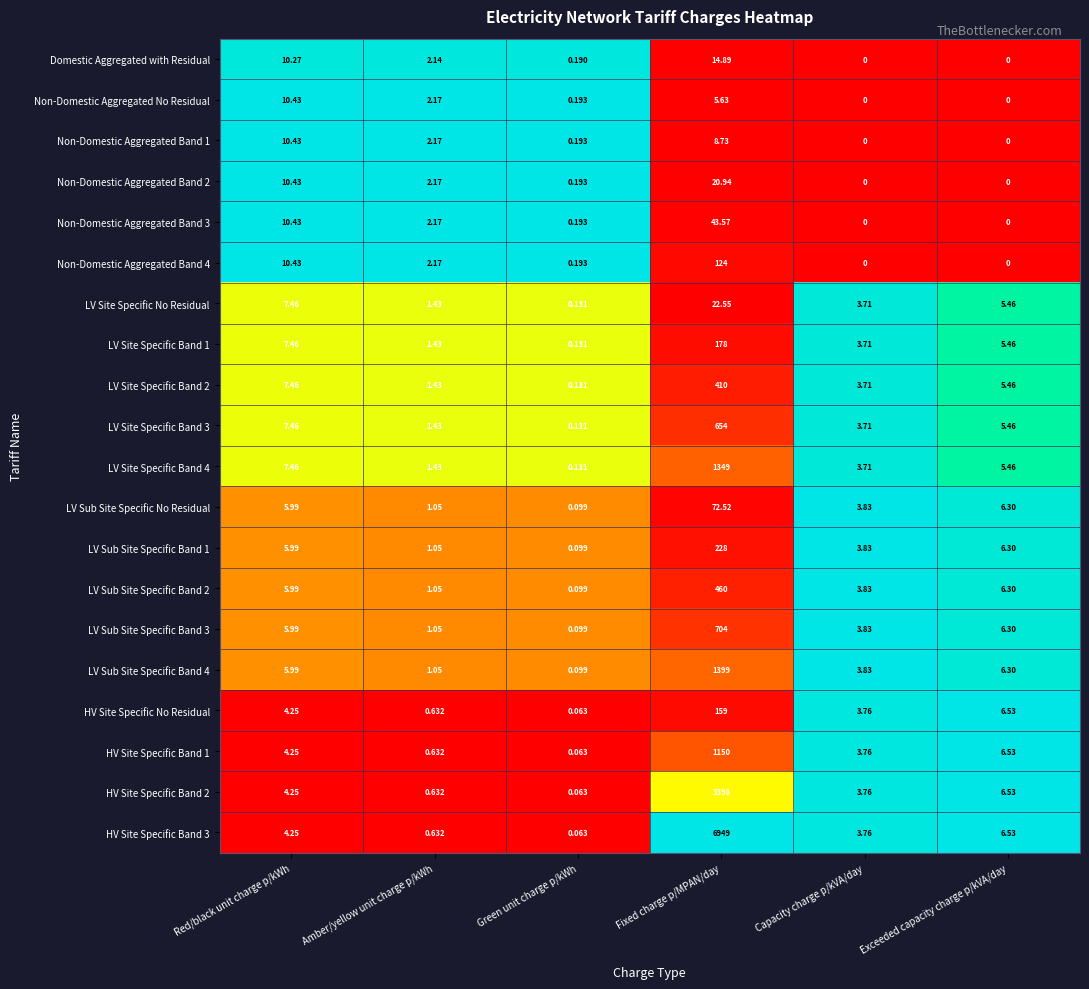

Rank the categories by HV Site Specific Band 1 value from highest to lowest.

Fixed charge p/MPAN/day, Exceeded capacity charge p/kVA/day, Red/black unit charge p/kWh, Capacity charge p/kVA/day, Amber/yellow unit charge p/kWh, Green unit charge p/kWh